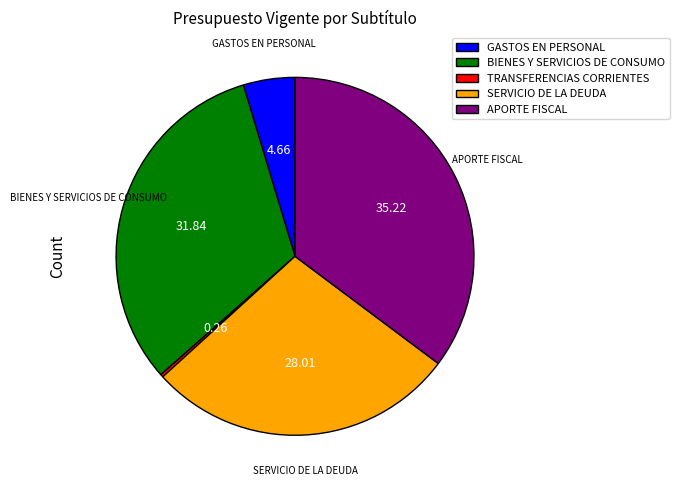

Is it true that APORTE FISCAL is 35% of the pie?

True